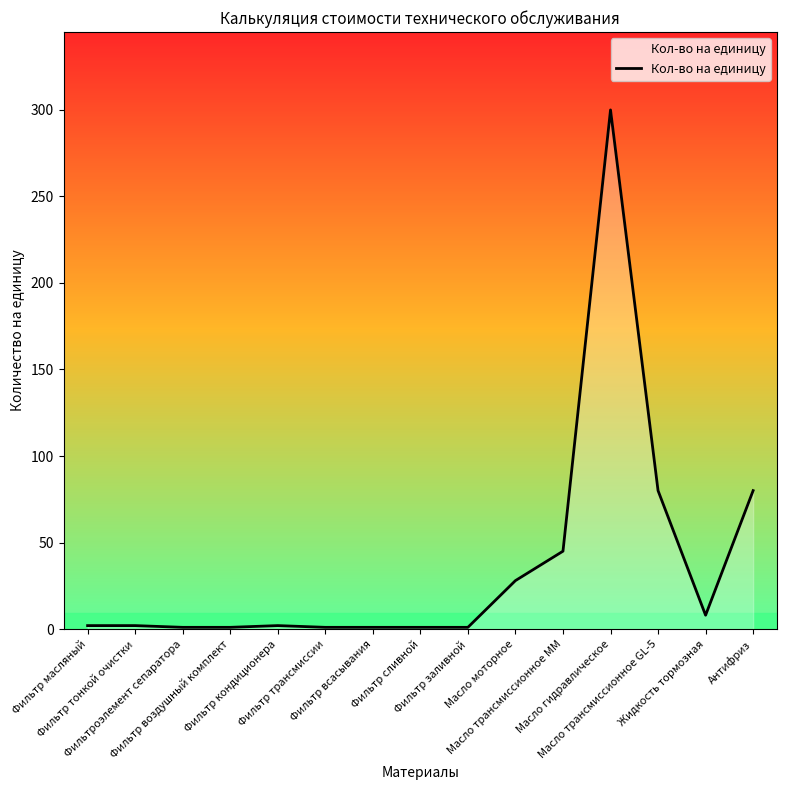

What is the difference between the maximum and minimum values?

299